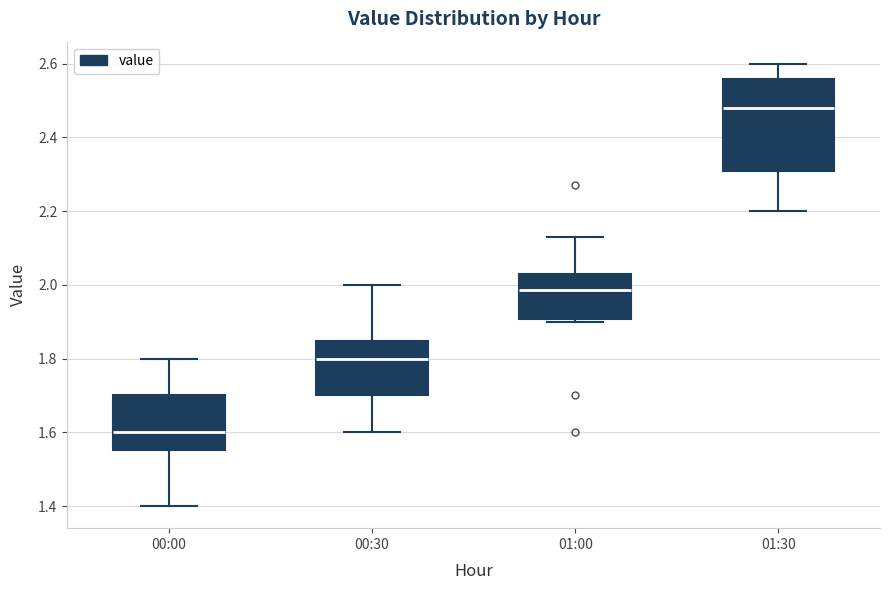

Which box has the highest median line?

01:30